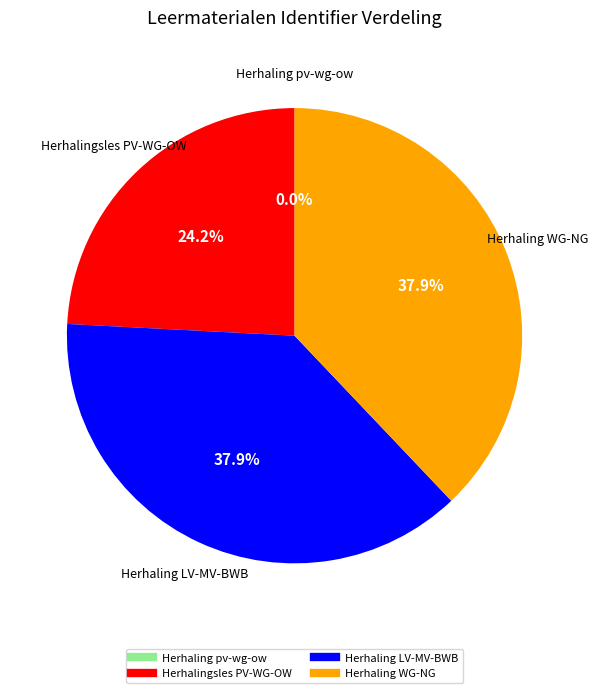

Is there a majority slice in this chart?

No